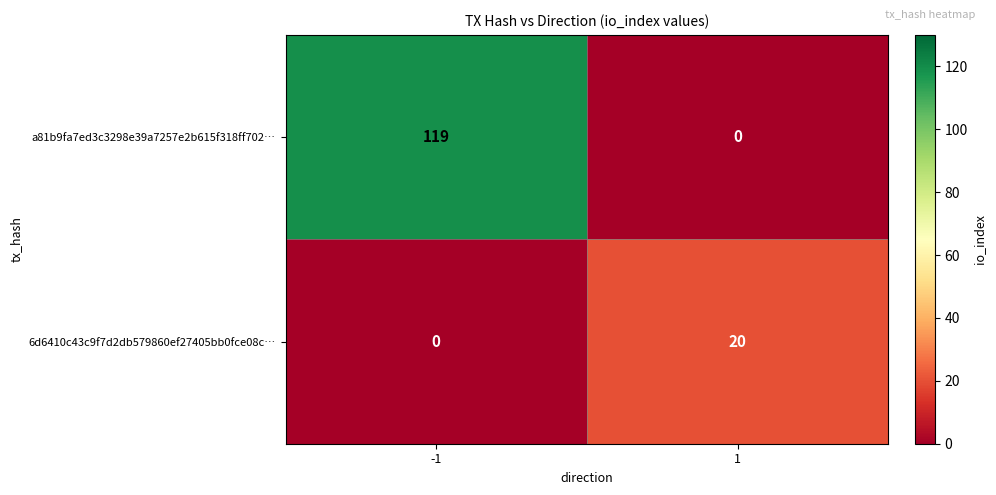

What is the maximum value for a81b9fa7ed3c3298e39a7257e2b615f318ff702…?

119